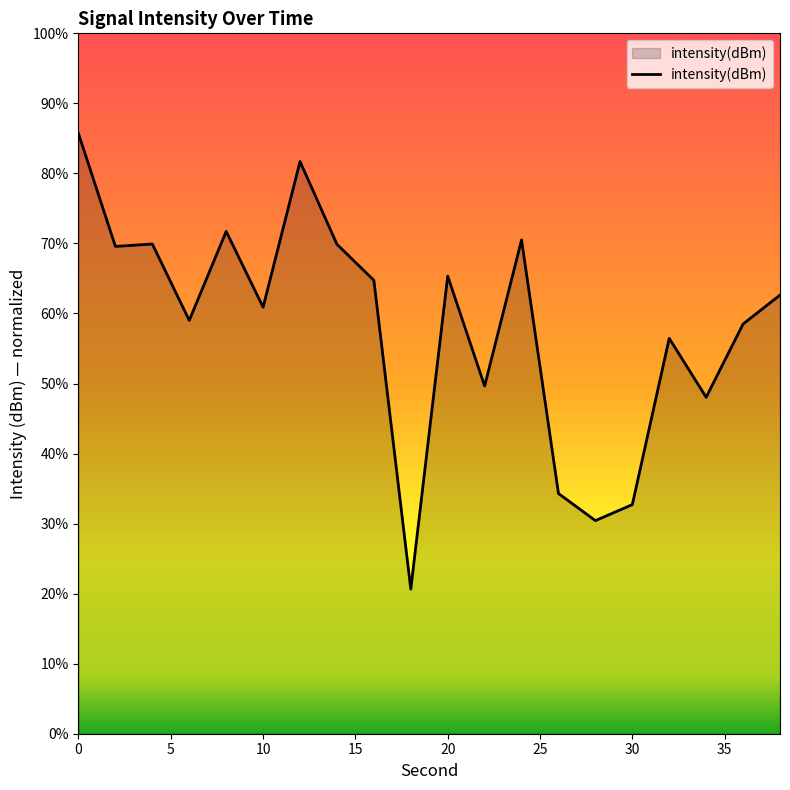

What is the maximum value shown in the chart?

85.7